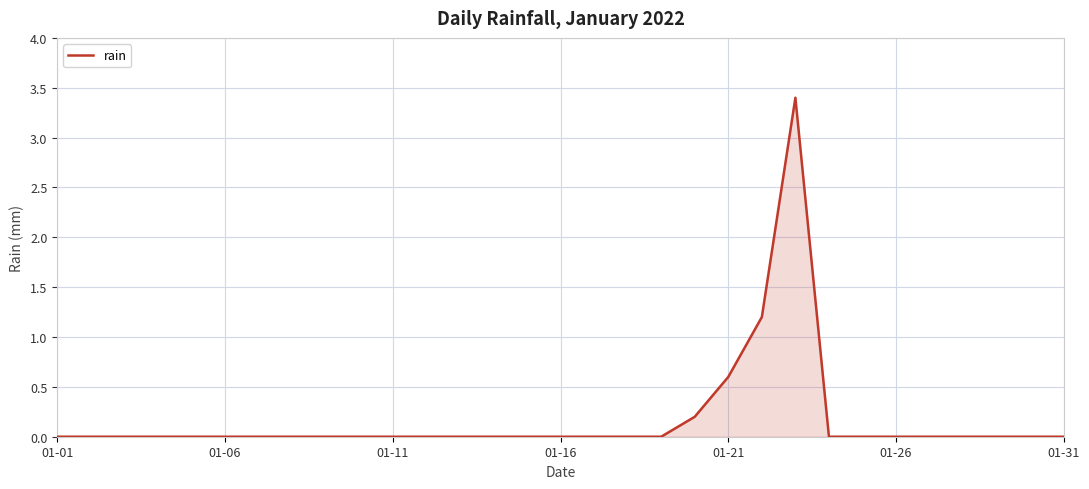

Reading left to right, extract all data points from this chart.

0.0	0.0	0.0	0.0	0.0	0.0	0.0	0.0	0.0	0.0	0.0	0.0	0.0	0.0	0.0	0.0	0.0	0.0	0.0	0.2	0.6	1.2	3.4	0.0	0.0	0.0	0.0	0.0	0.0	0.0	0.0